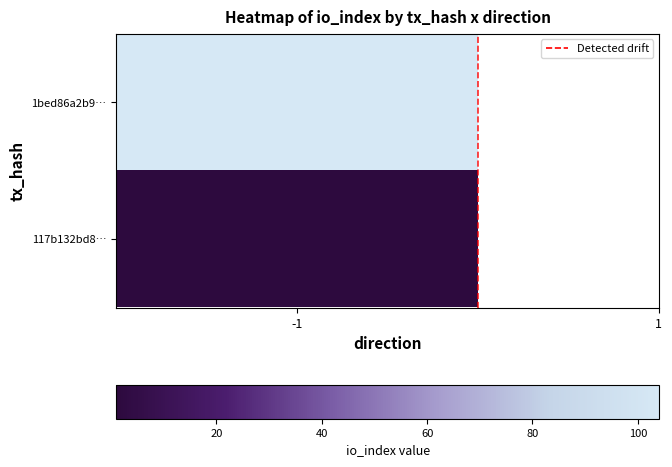

The chart shows a value of -1 at -1. True or false?

False